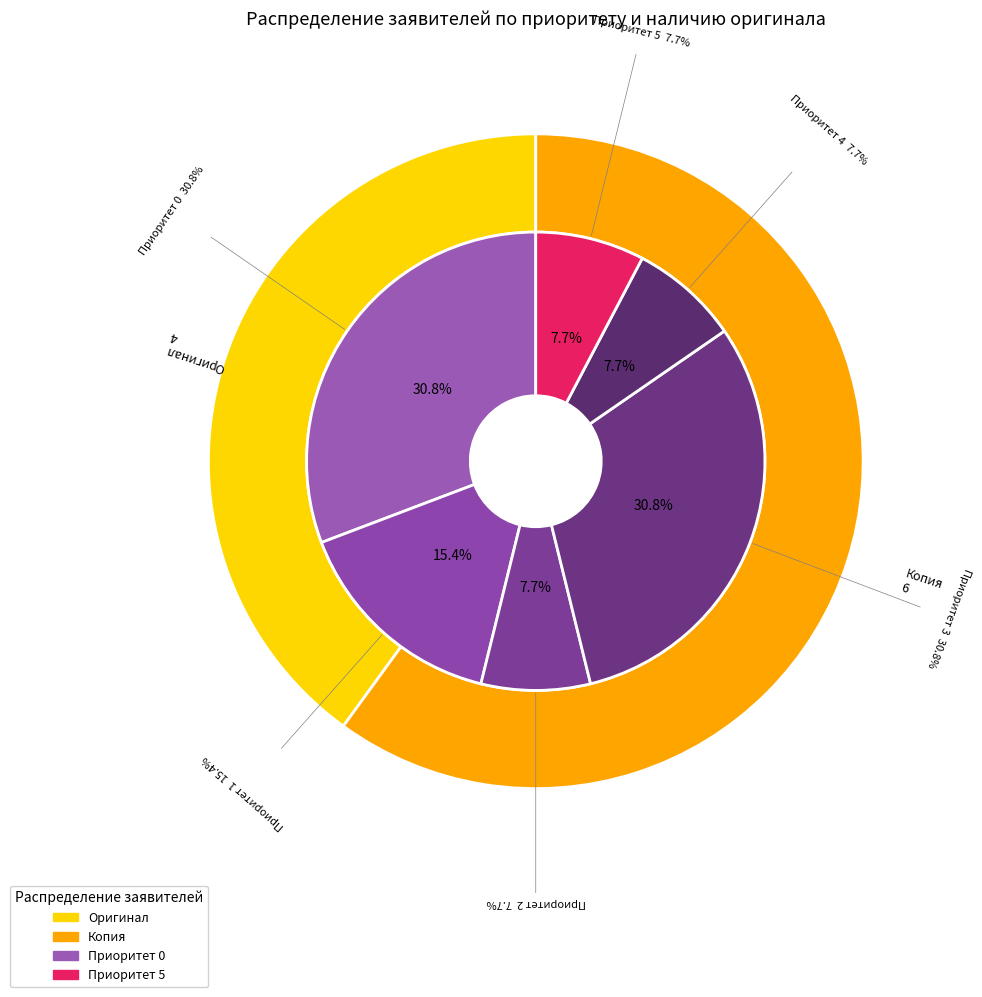

Is there any slice that represents more than half of the pie?

No